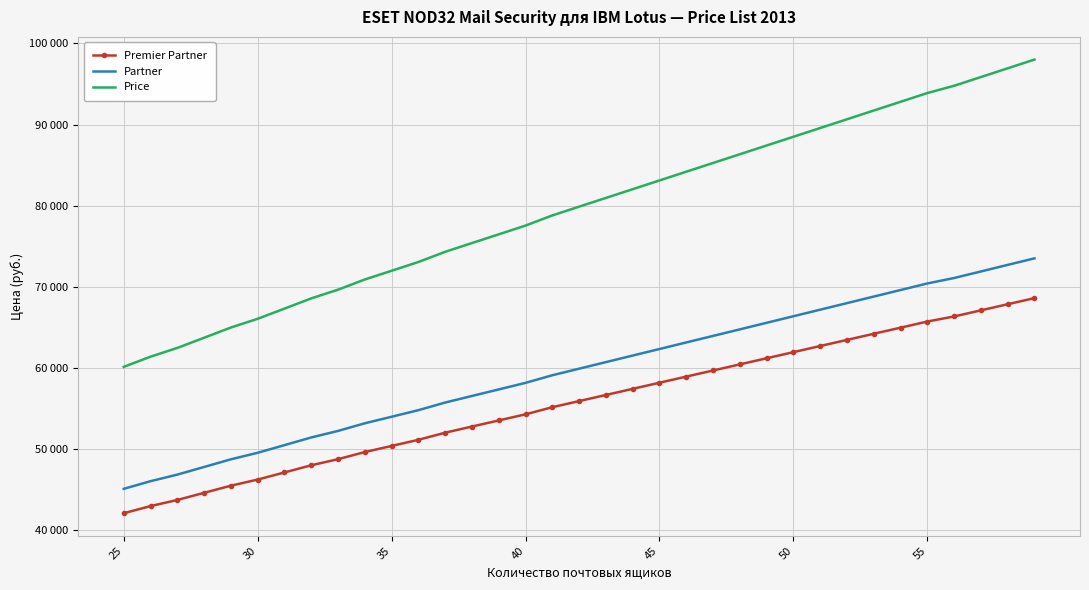

True or false: Premier Partner and Partner intersect in this chart.

False